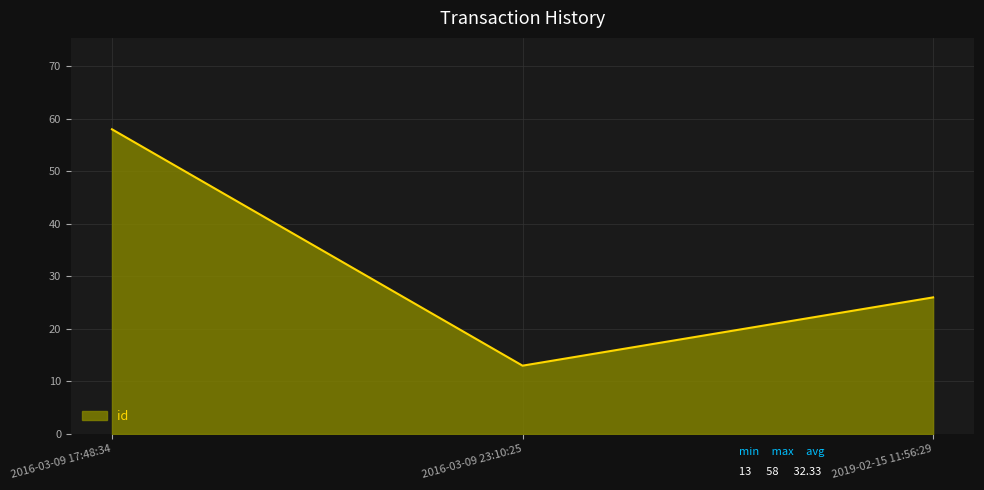

The chart shows a value of 58 at 2016-03-09 17:48:34. True or false?

True